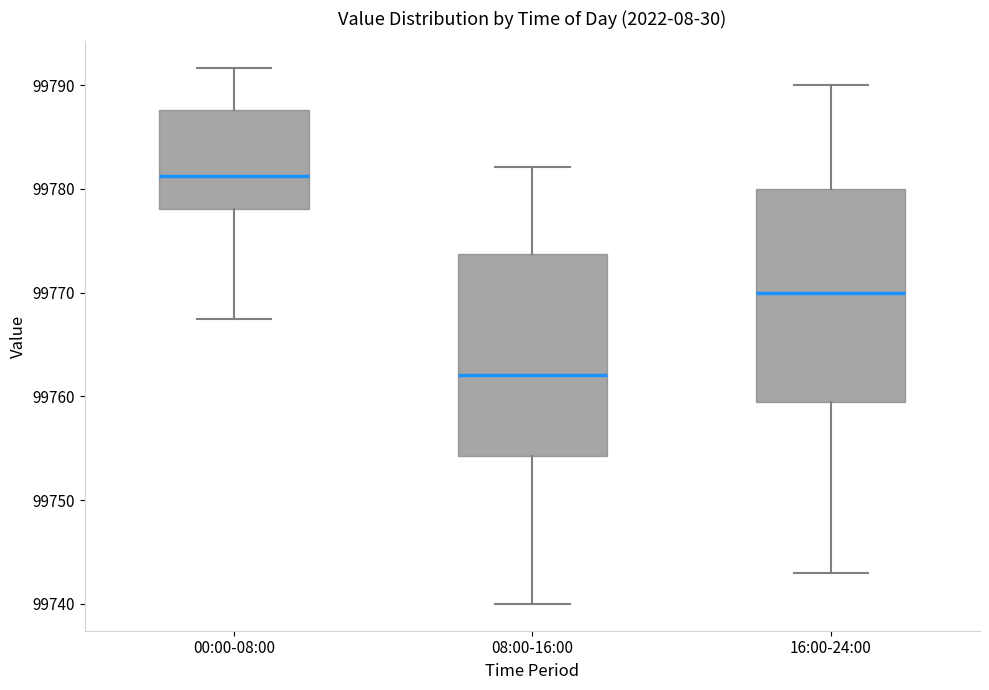

Reading left to right, transcribe this box plot: for each box, give where its median line is, the range the box spans, and where its two whiskers end, as read against the y-axis. The values are not printed on the chart, so give them approximately, as read against the axis.

00:00-08:00: median 99781, box 99778 to 99788, whiskers 99767 to 99792
08:00-16:00: median 99762, box 99754 to 99774, whiskers 99740 to 99782
16:00-24:00: median 99770, box 99760 to 99780, whiskers 99743 to 99790